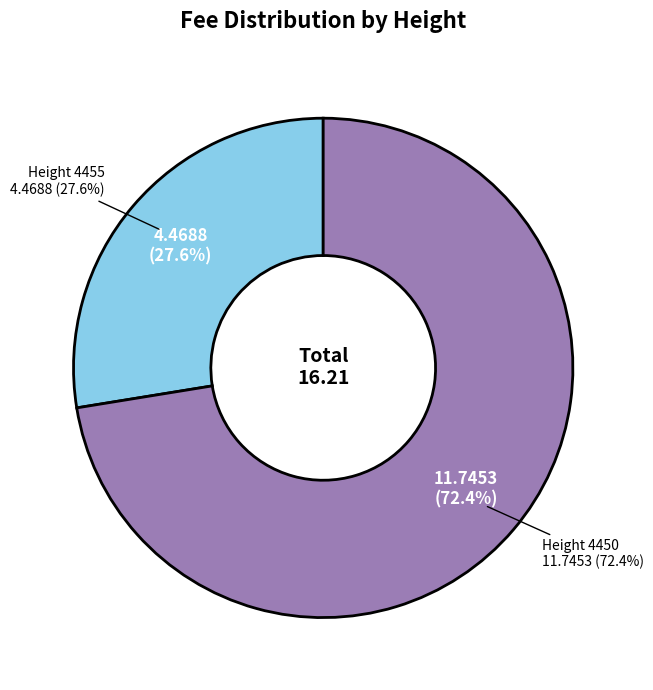

Is there a majority slice in this chart?

Yes